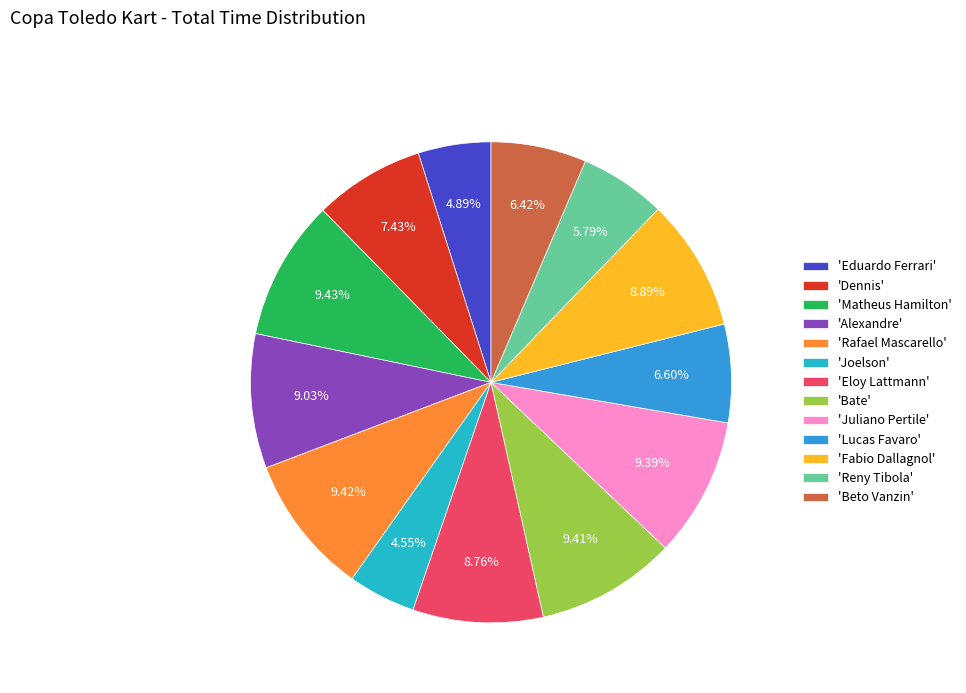

Is 'Matheus Hamilton' the majority of the pie?

No